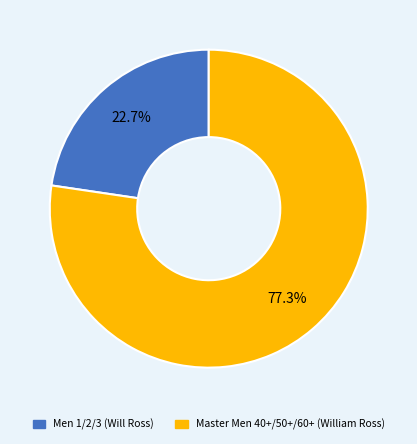

Approximately how many times larger is the value at Men 1/2/3 (Will Ross) compared to Master Men 40+/50+/60+ (William Ross)?

0.3